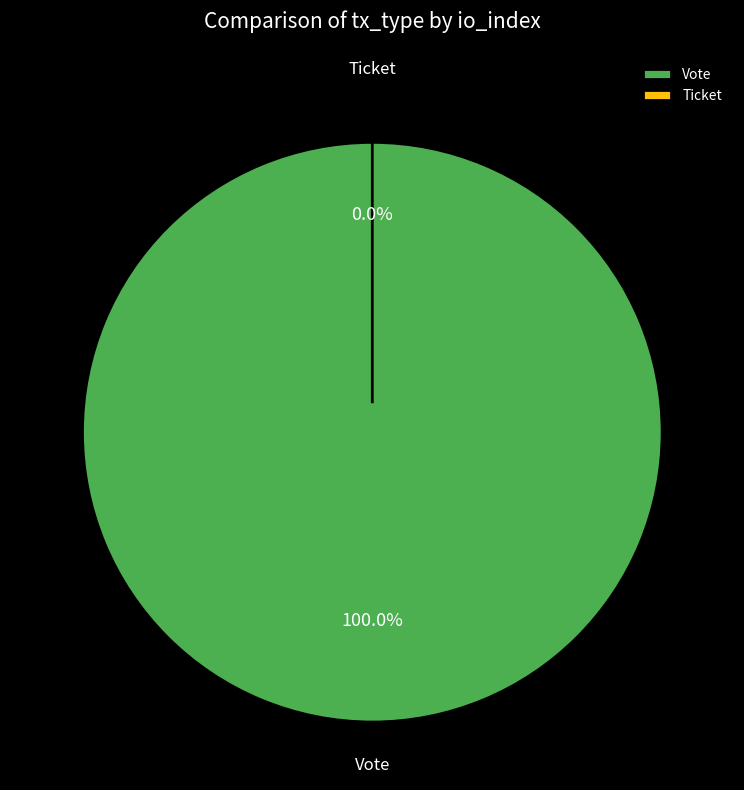

To the nearest percent, what is the difference between the largest and smallest slice percentages?

100%